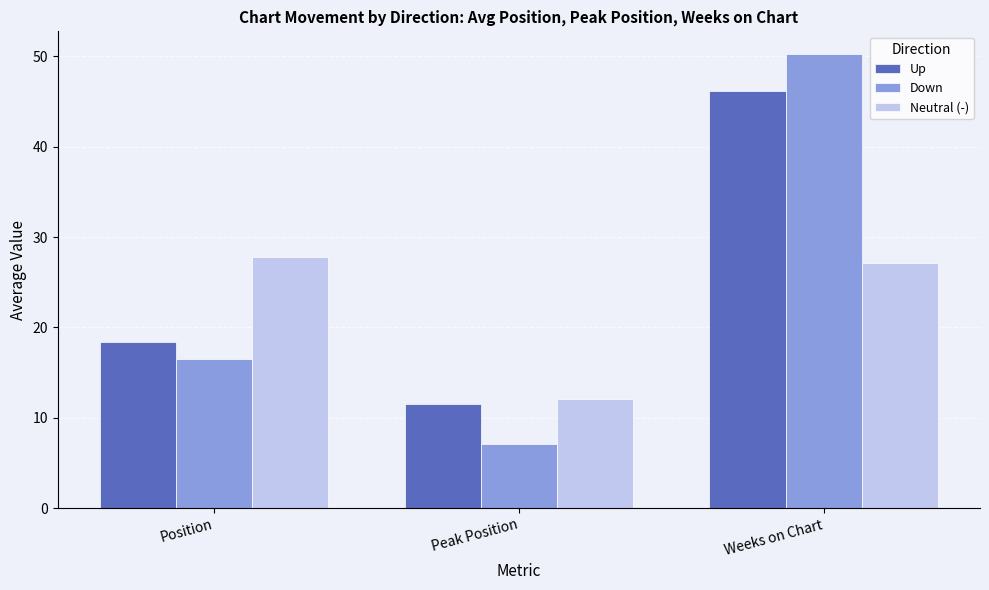

How many values in the Neutral (-) series are below 27?

1